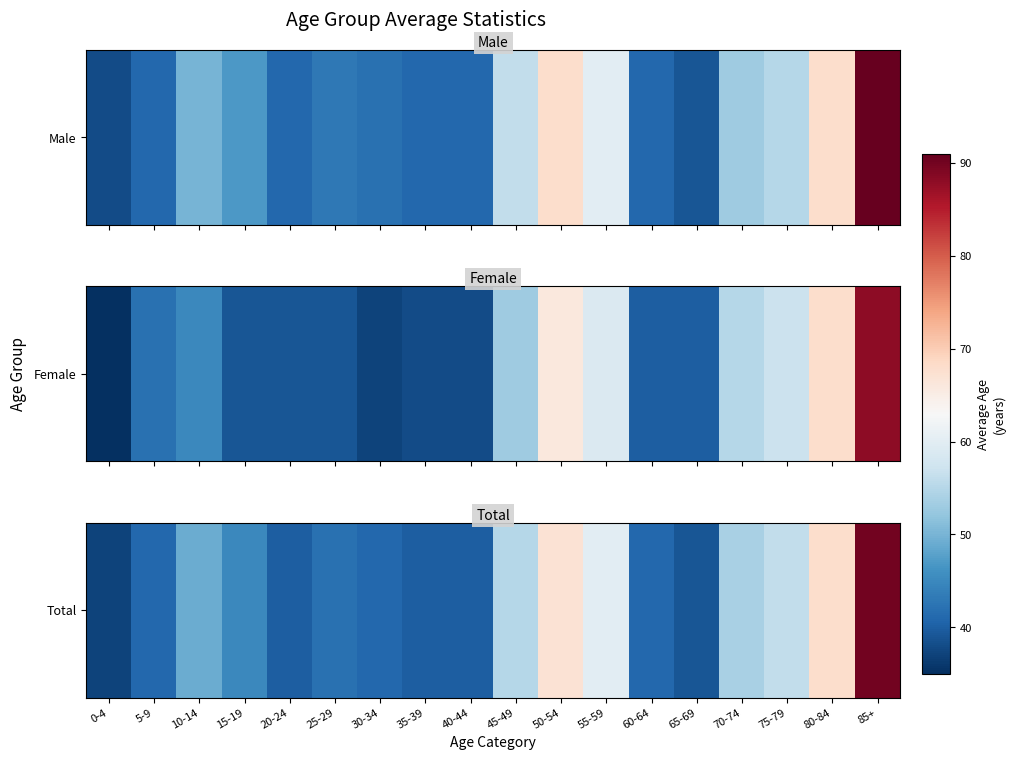

How many values are below 45?

9